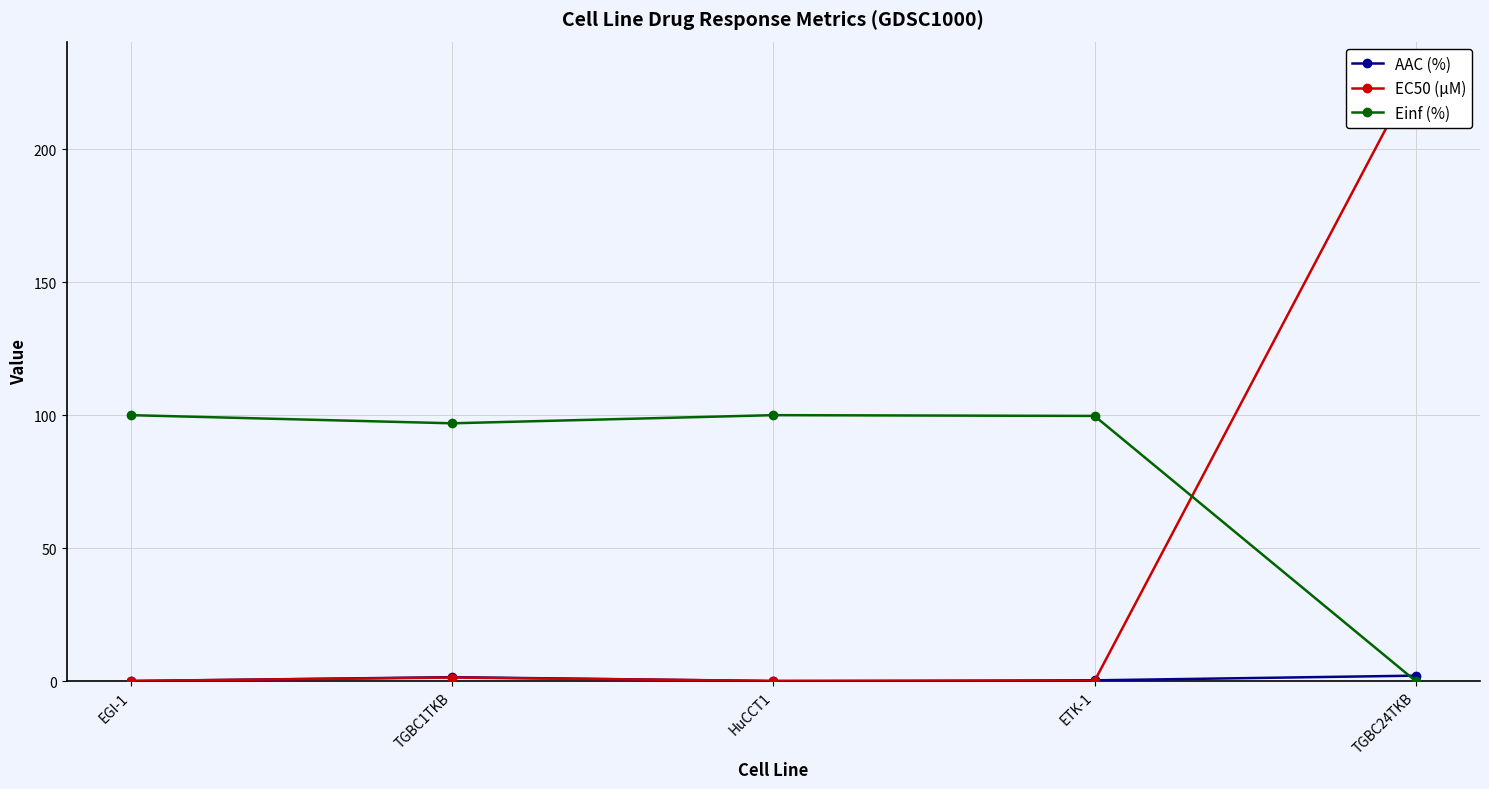

At which category does Einf (%) reach its first local peak?

HuCCT1